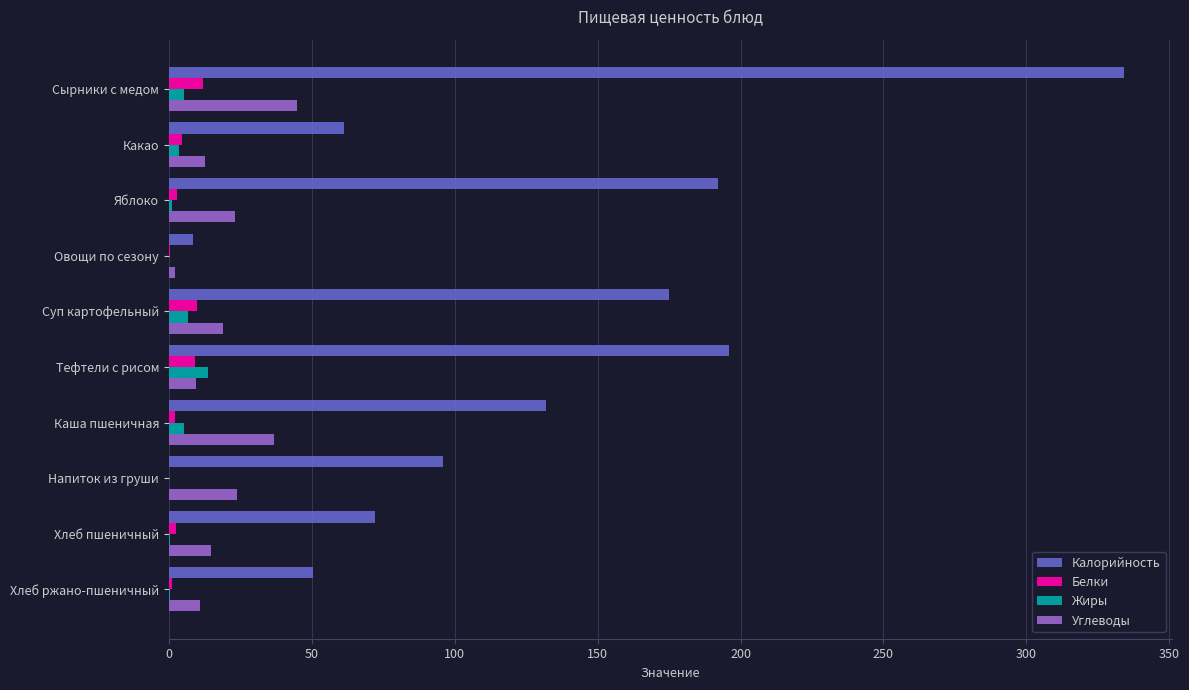

Between Какао and Тефтели с рисом, which series saw the biggest shift?

Калорийность